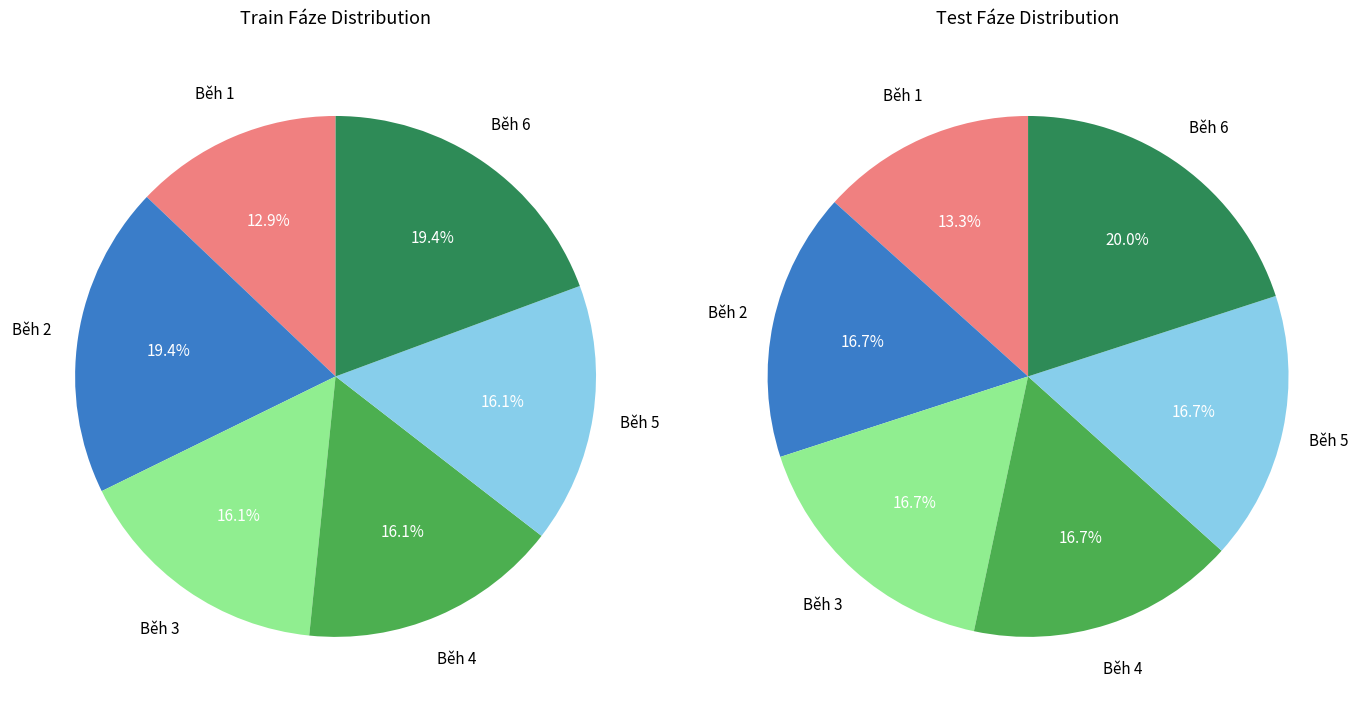

Is there a majority slice in this chart?

No